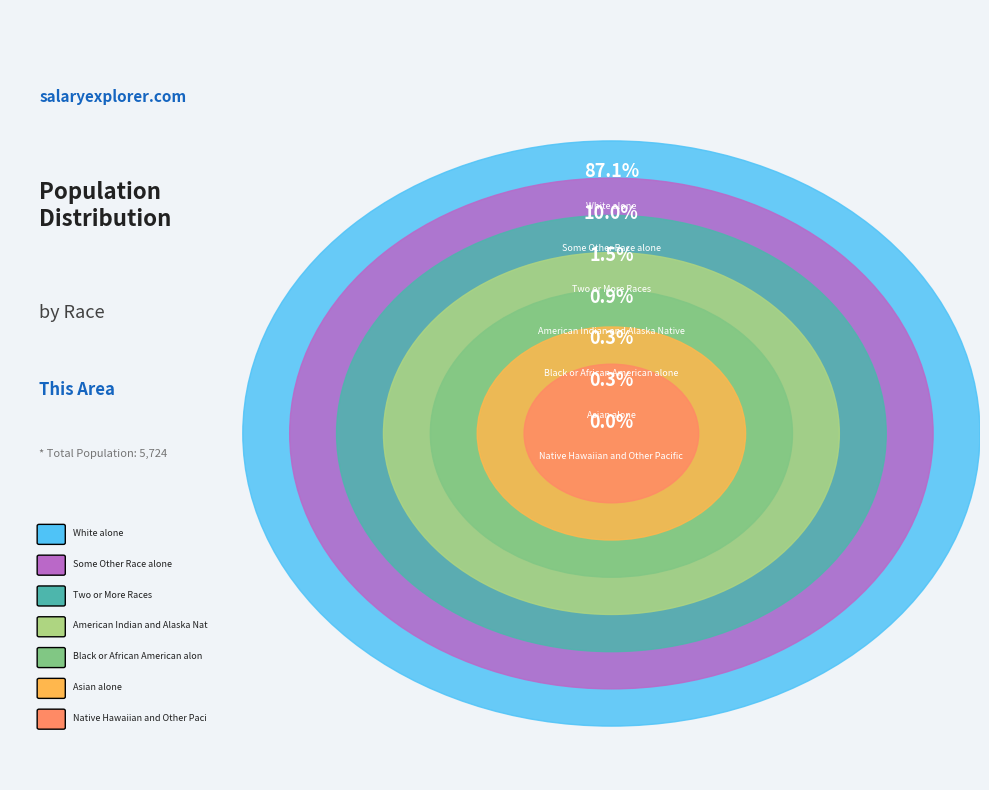

Between American Indian and Alaska Native and Asian alone, which is larger?

American Indian and Alaska Native